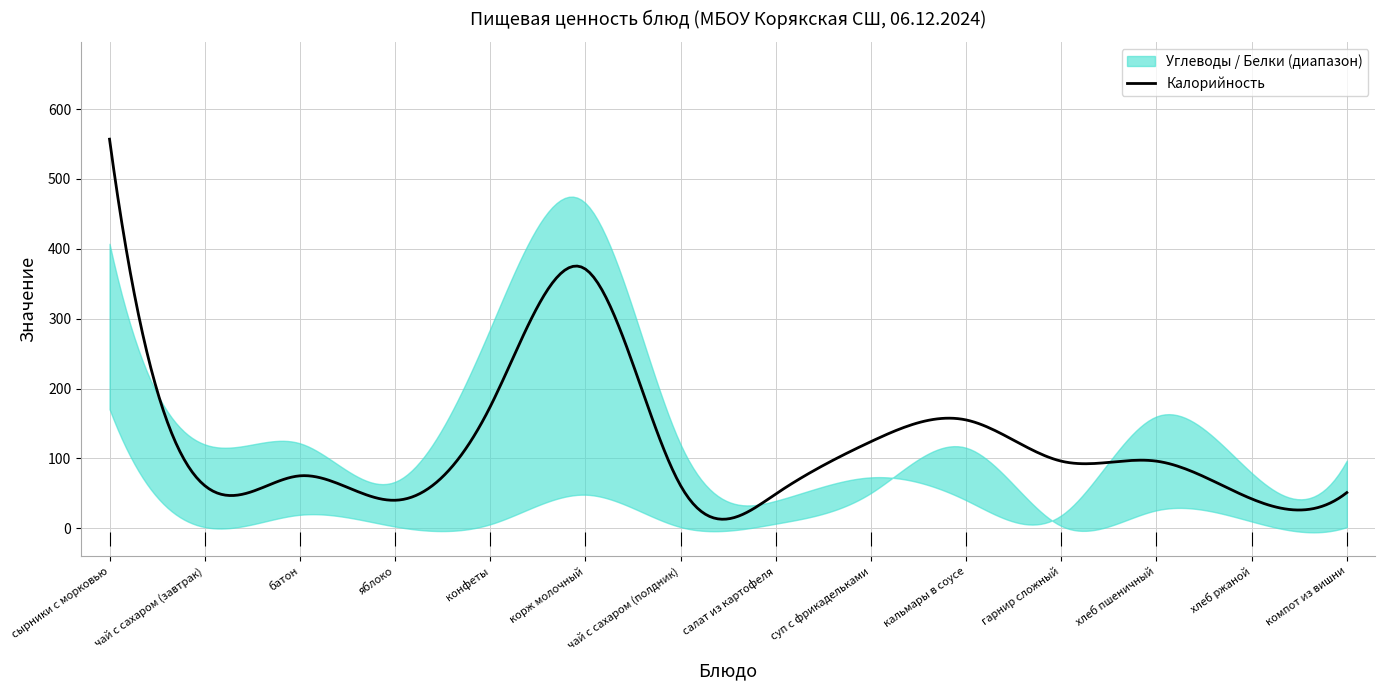

What is the difference between the maximum and minimum values in the Калорийность series?

544.2